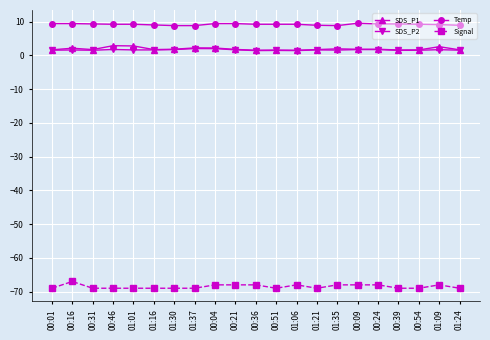

How many lines are shown in the chart?

4